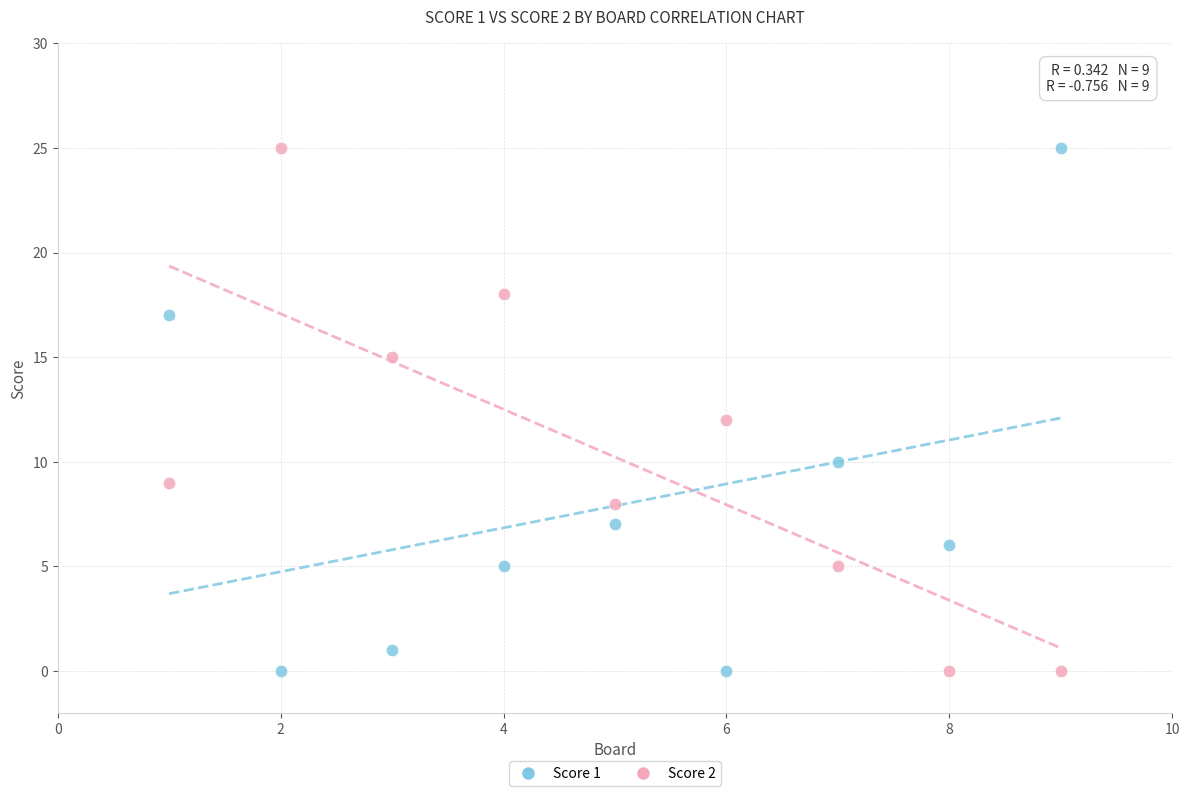

What is the X range (max minus min) for the scatter plot?

8